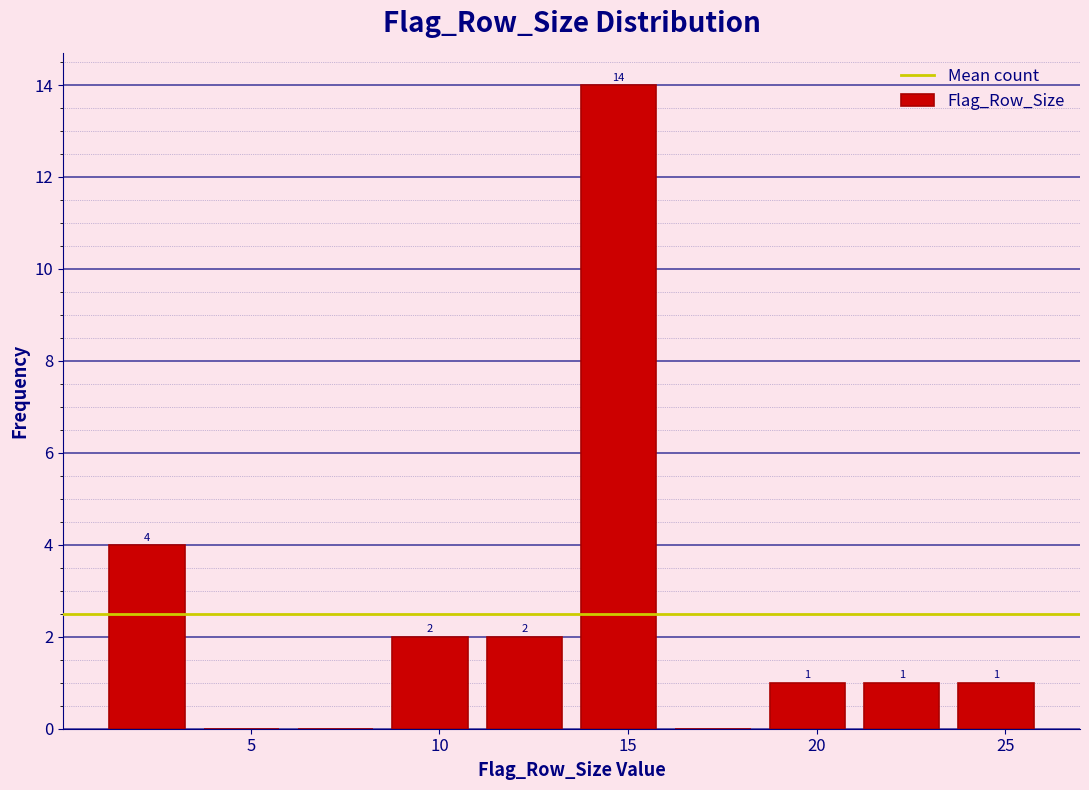

Which range on the x-axis has the tallest bar?

13.5 to 16.0